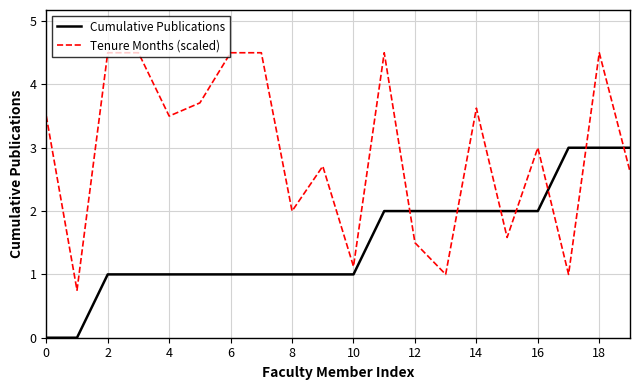

What is the lowest value of the Tenure Months (scaled) series?

0.8